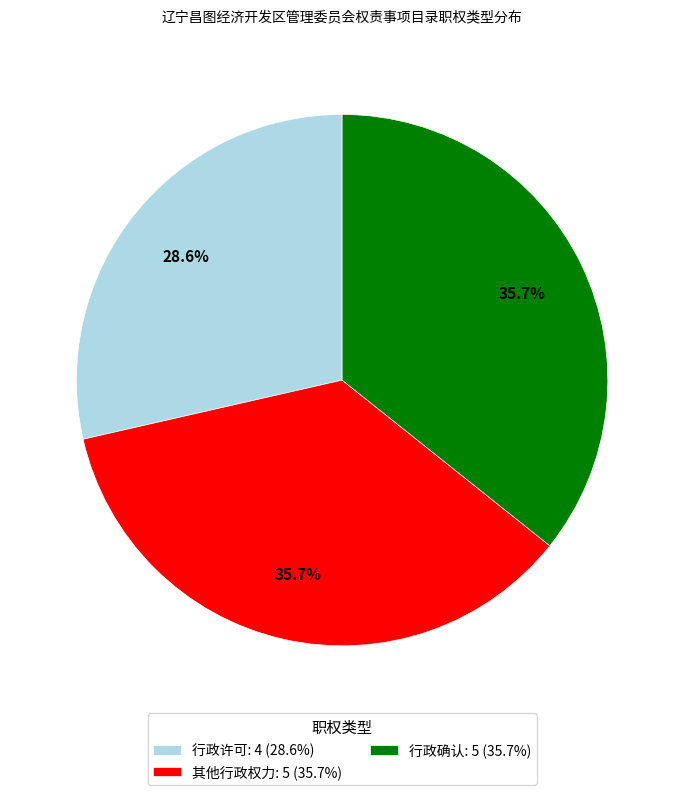

Does 其他行政权力: 5 (35.7%) account for over 50% of the chart?

No